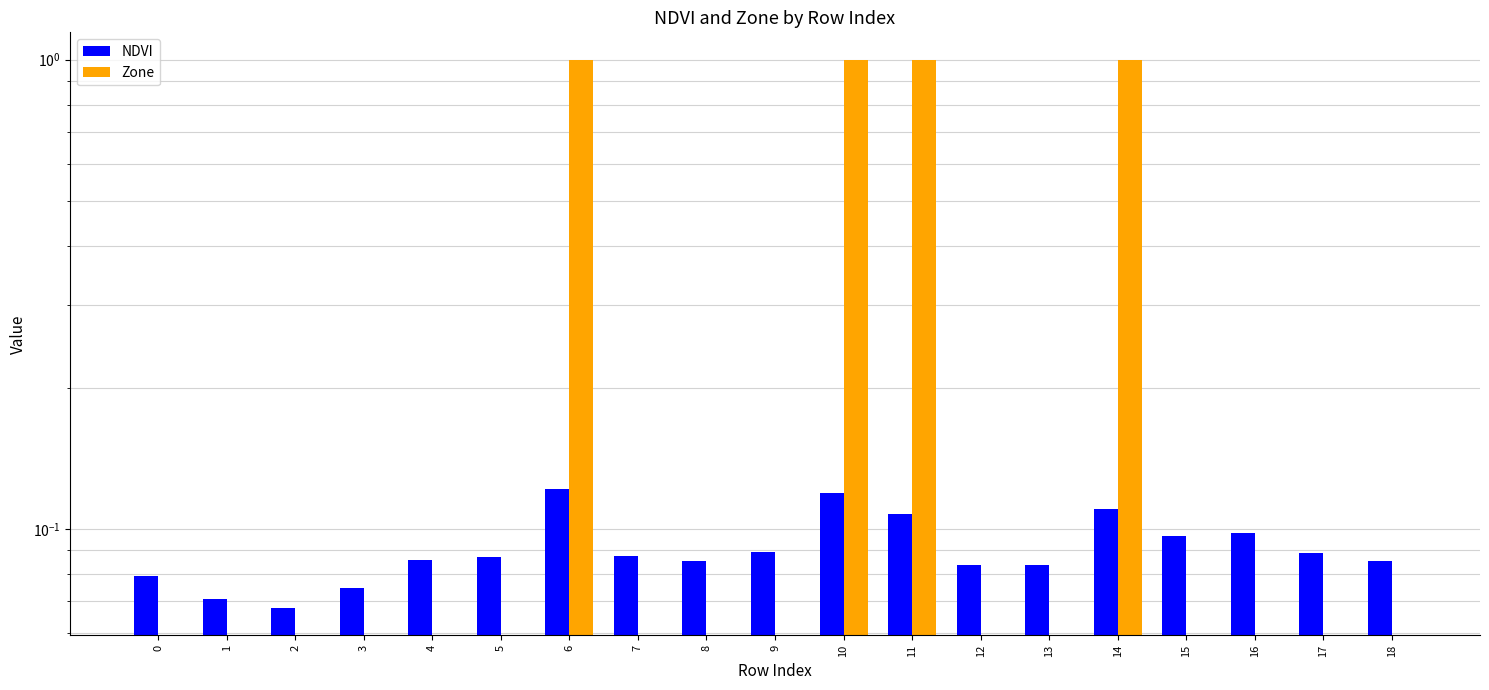

Which series has the widest spread of values?

Zone